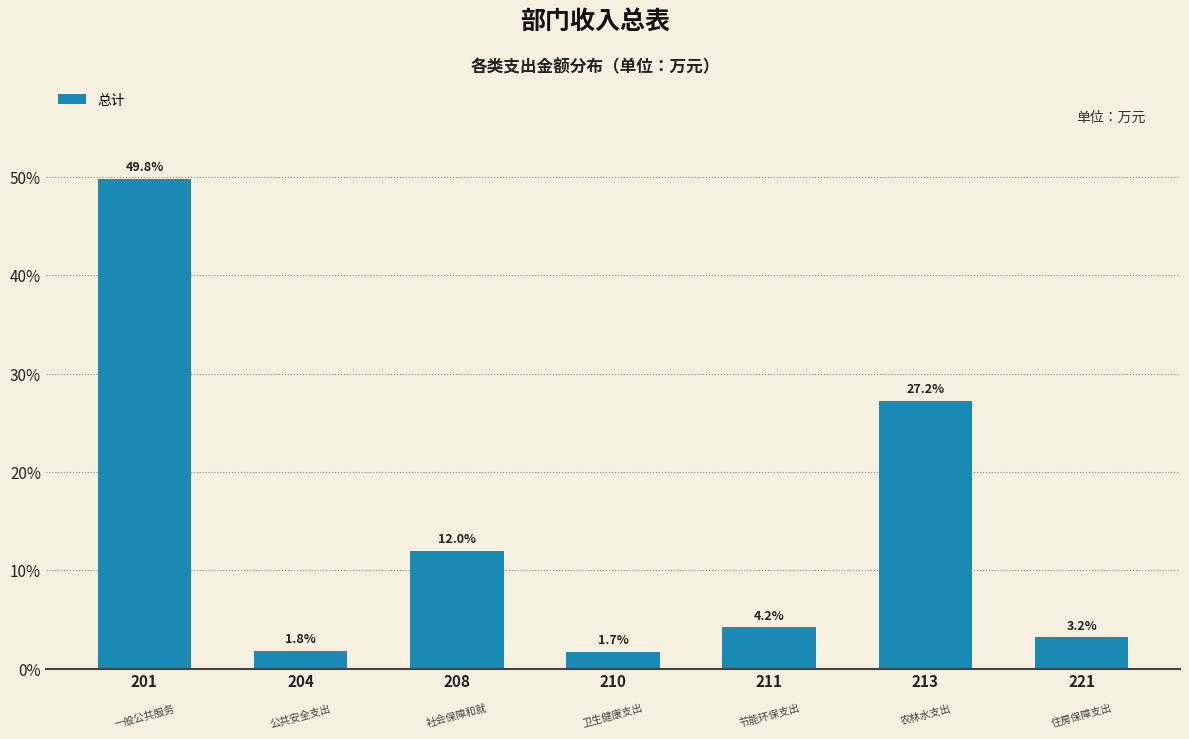

Reading left to right, transcribe all the data shown in this chart.

201=49.8	204=1.8	208=12.0	210=1.7	211=4.2	213=27.2	221=3.2